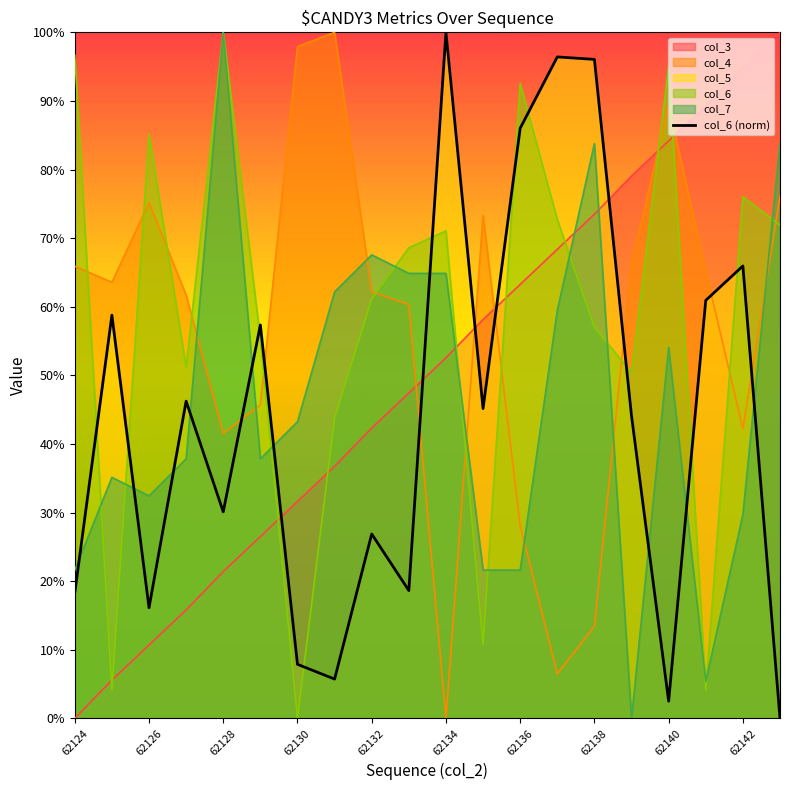

Read the value at 11.

45.2